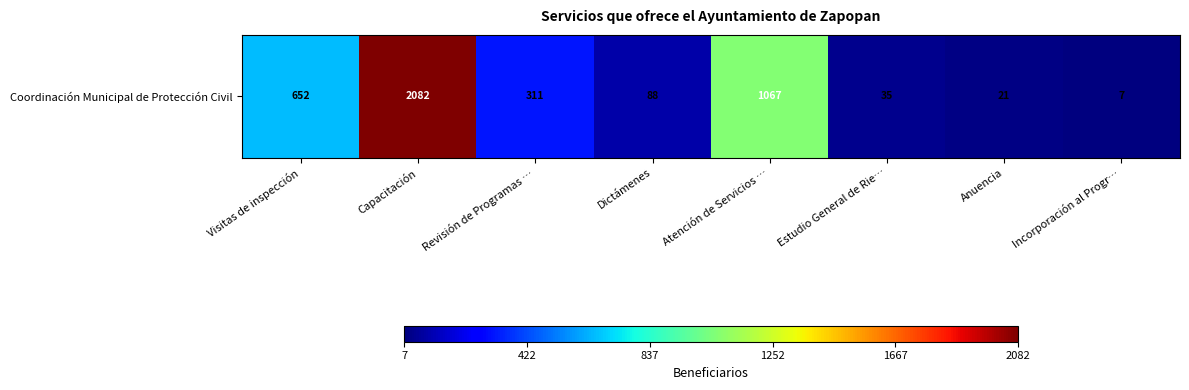

The value at Estudio General de Rie… is 23. True or false?

False